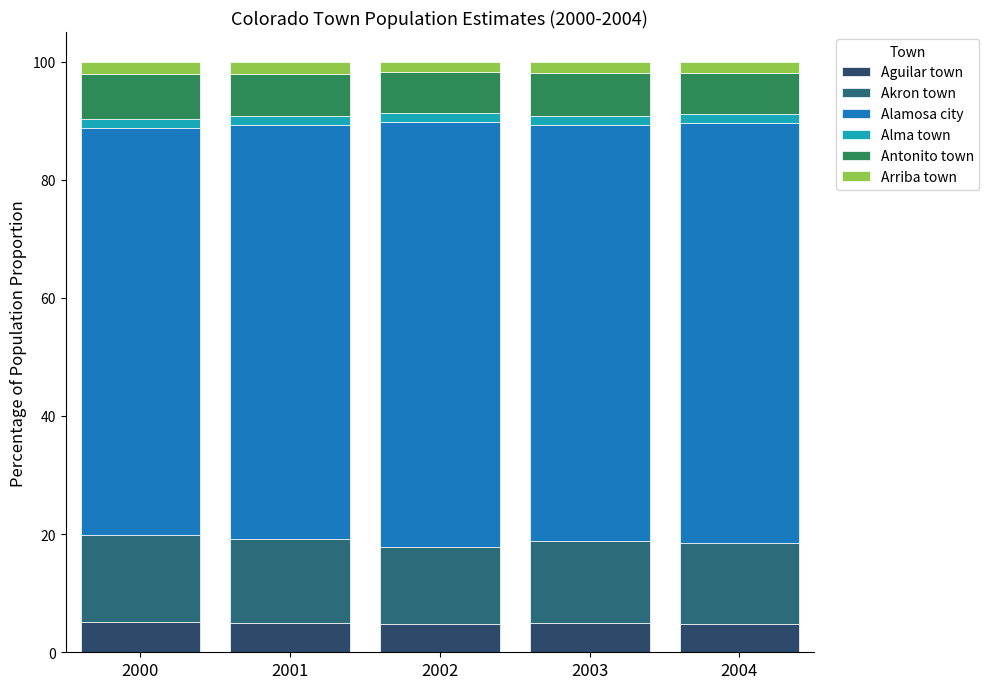

Rank the categories by Alamosa city value from highest to lowest.

2002, 2004, 2003, 2001, 2000